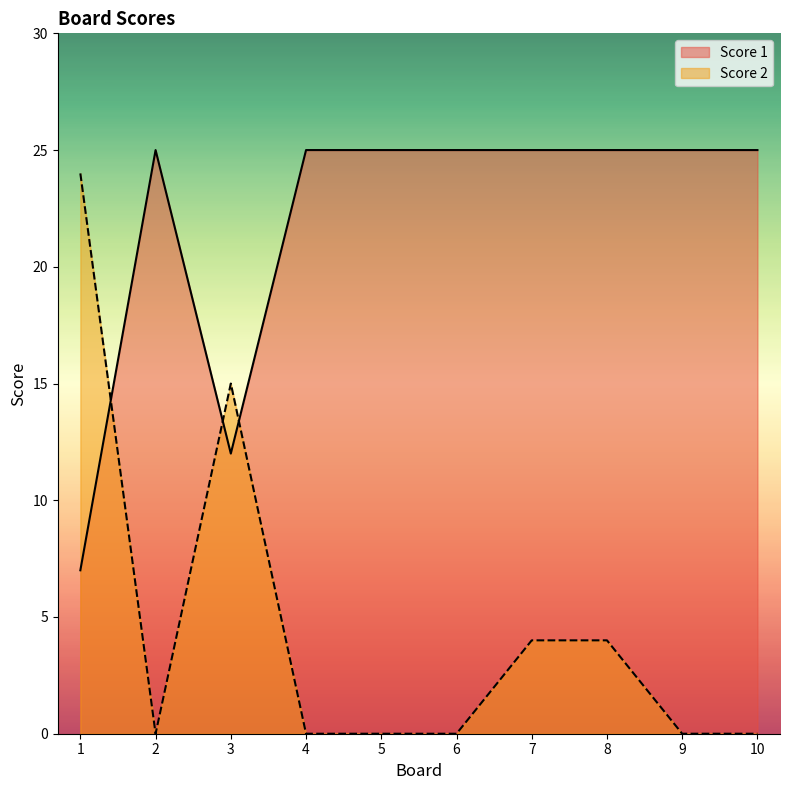

What is the difference between the Score 1 values at 1 and 5?

18